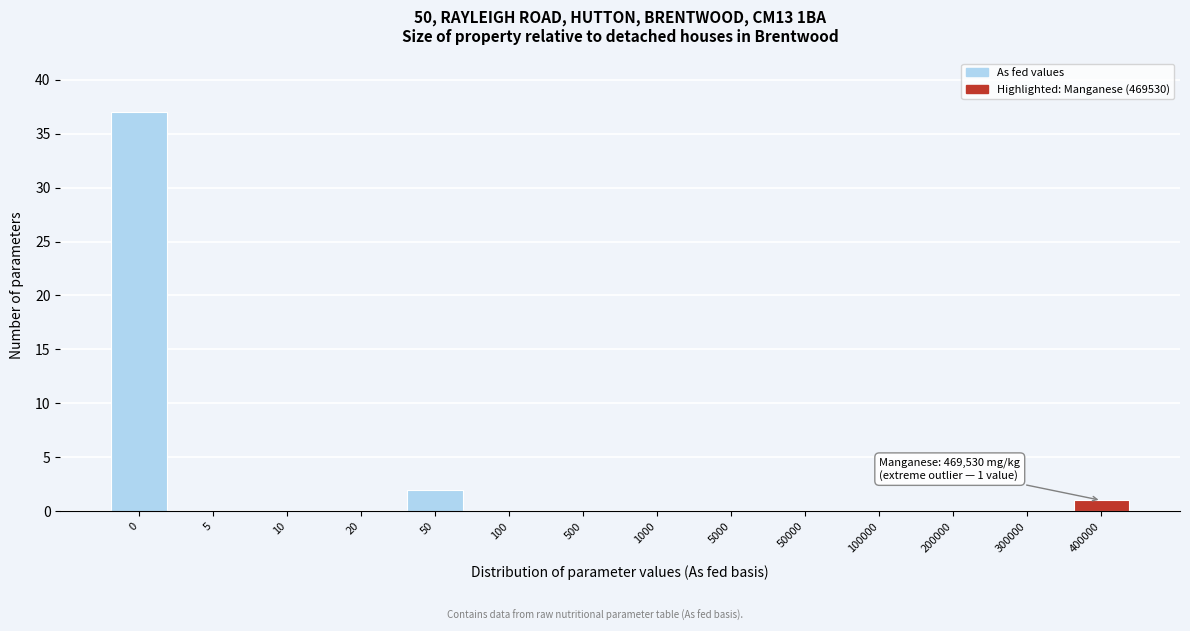

Reading right to left, extract all data points from this chart.

400000=1	300000=0	200000=0	100000=0	50000=0	5000=0	1000=0	500=0	100=0	50=2	20=0	10=0	5=0	0=37